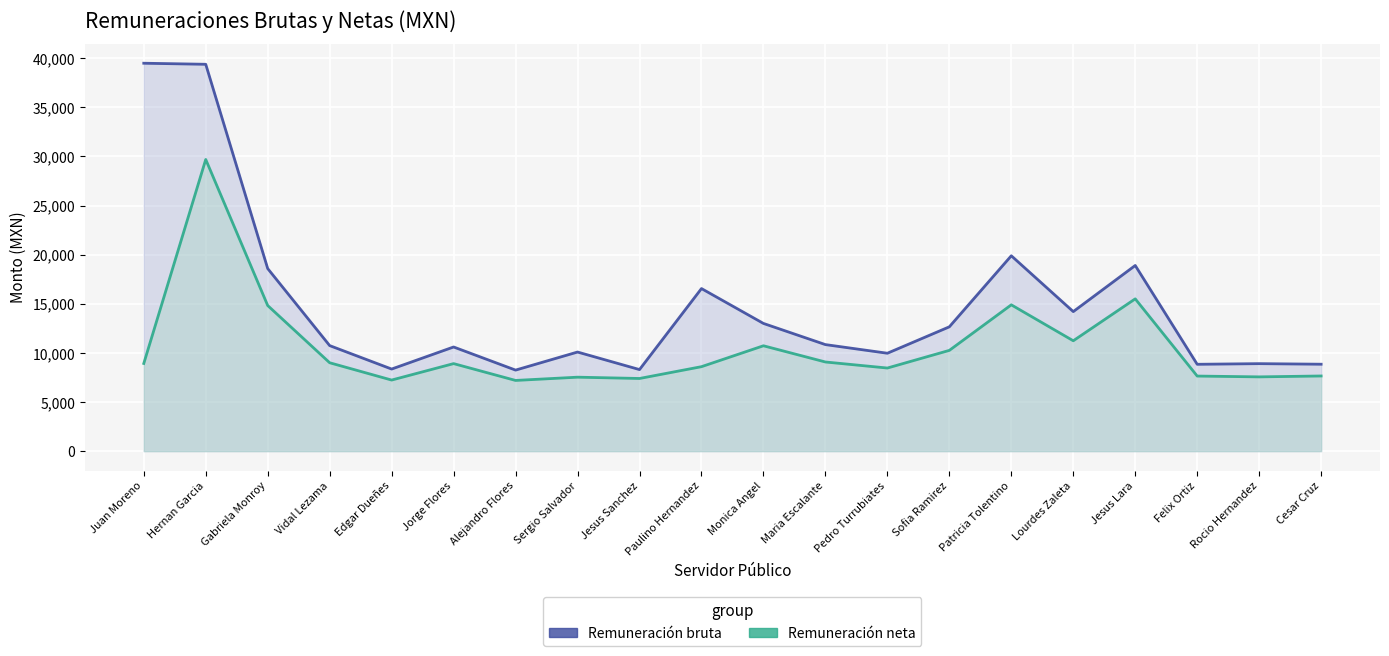

Is the value of Remuneración bruta at Cesar Cruz greater than the value of Remuneración neta at Jesus Sanchez?

Yes